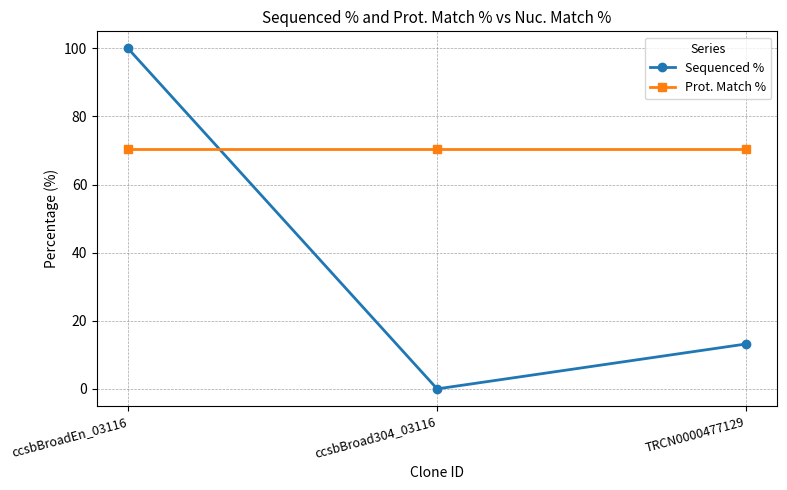

Count the number of data series in this chart.

2